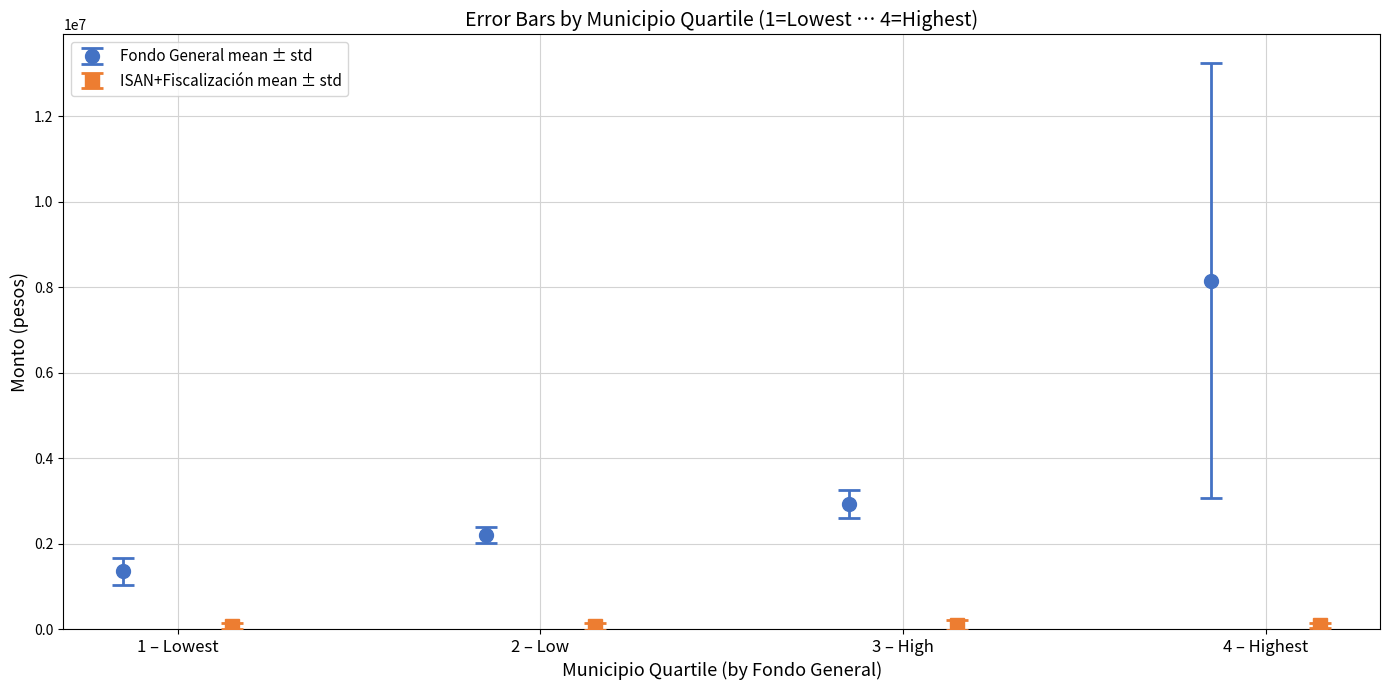

What is the highest value of the Fondo General mean ± std series?

8155832.6